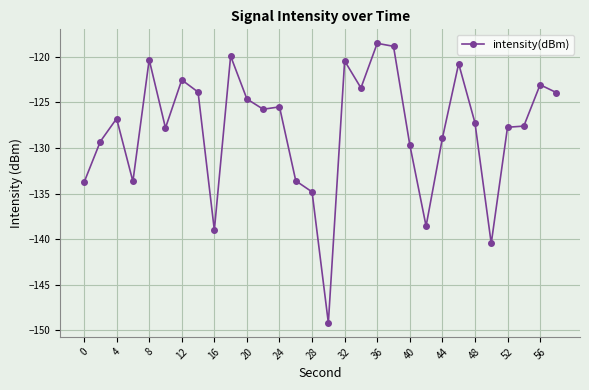

What is the minimum value shown in the chart?

-149.2